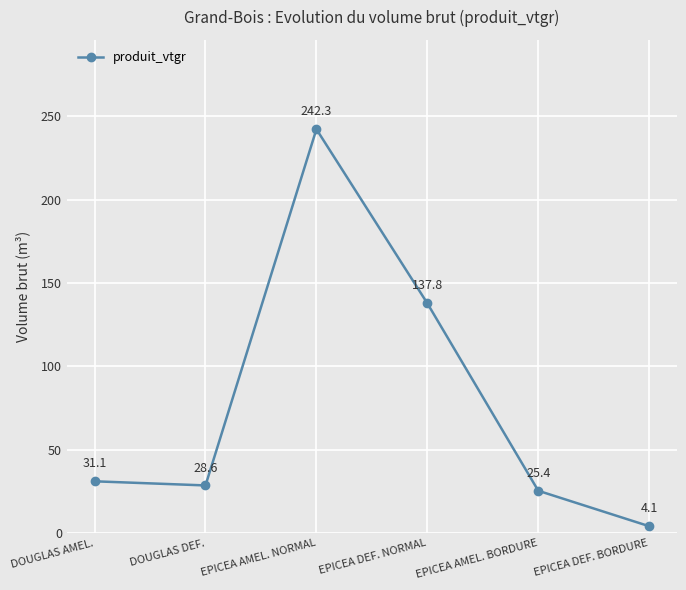

List the labels in order of value, smallest first.

EPICEA DEF. BORDURE, EPICEA AMEL. BORDURE, DOUGLAS DEF., DOUGLAS AMEL., EPICEA DEF. NORMAL, EPICEA AMEL. NORMAL